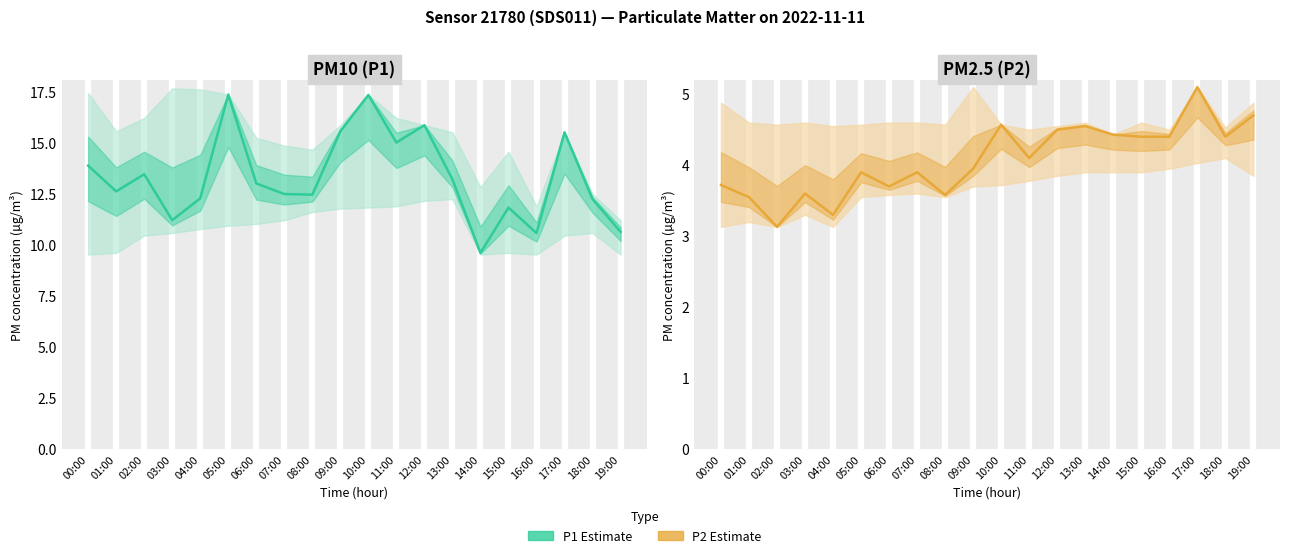

What is the lowest value of the P1 Estimate series?

9.6